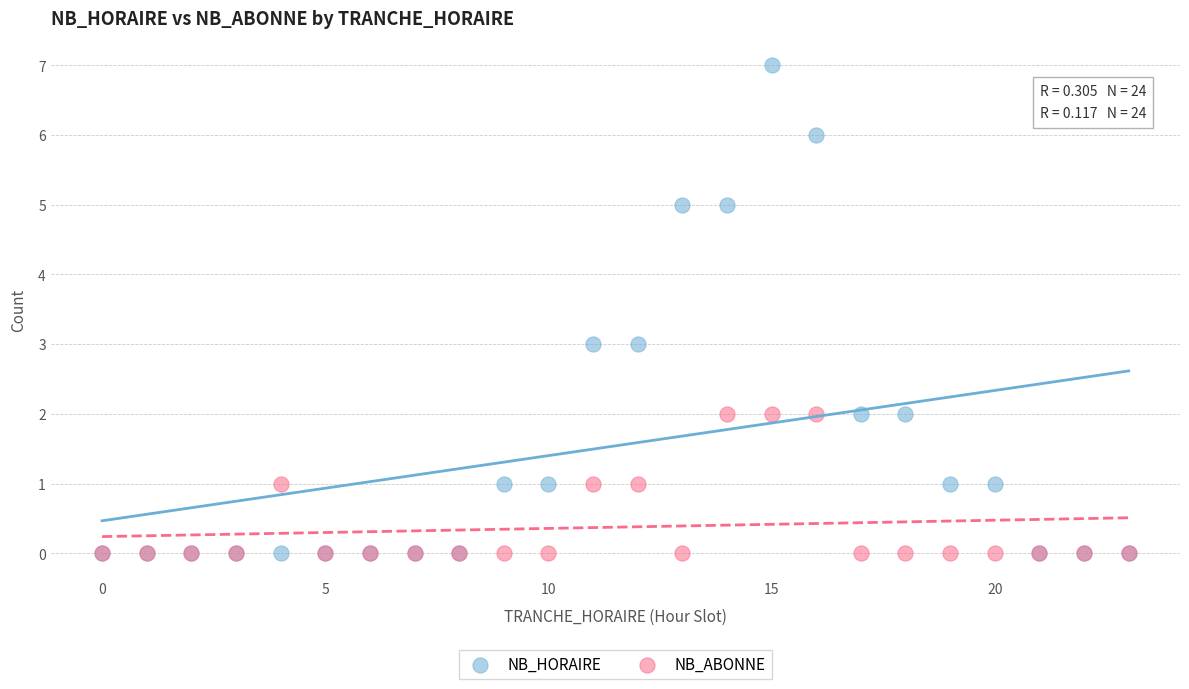

What are all the series names shown in the legend?

NB_HORAIRE, NB_ABONNE